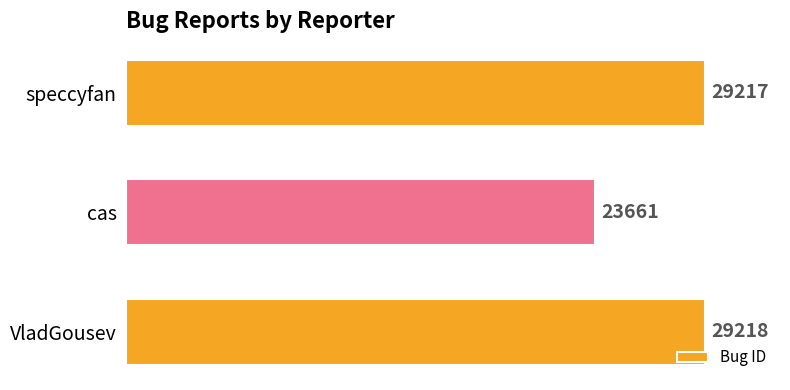

Reading bottom to top, transcribe all the data shown in this chart.

VladGousev=29218	cas=23661	speccyfan=29217